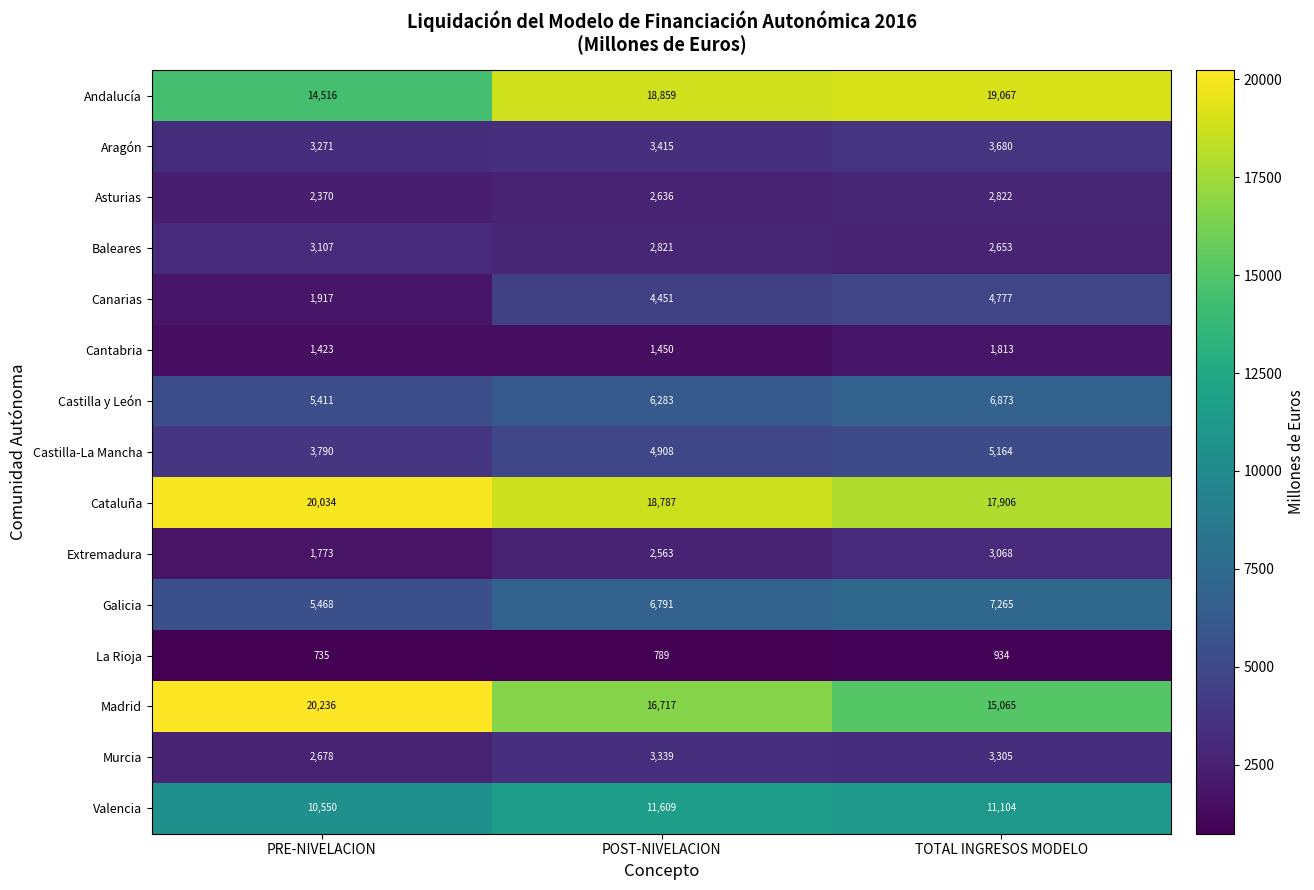

How many distinct data groups are displayed?

15